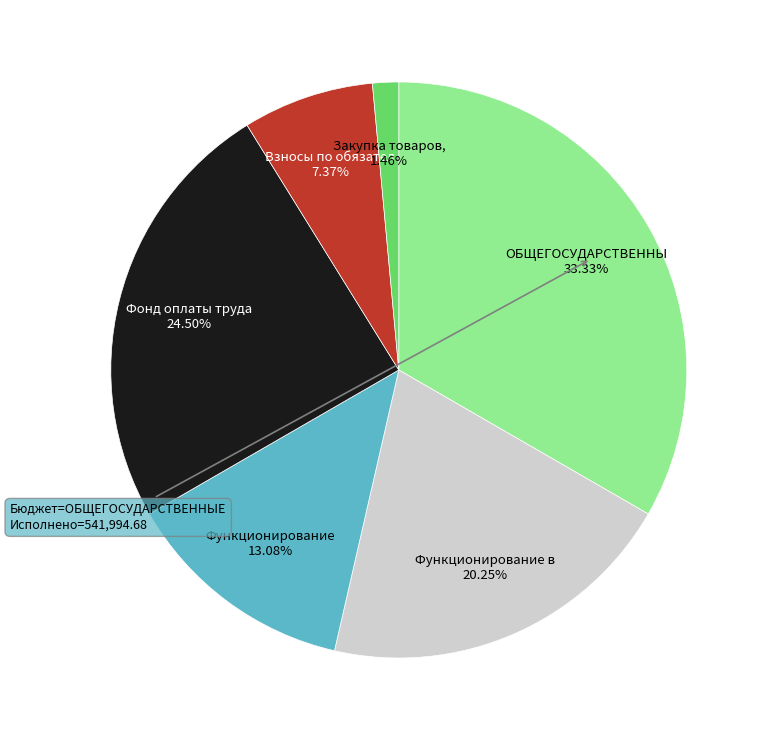

Is there any slice that represents more than half of the pie?

No